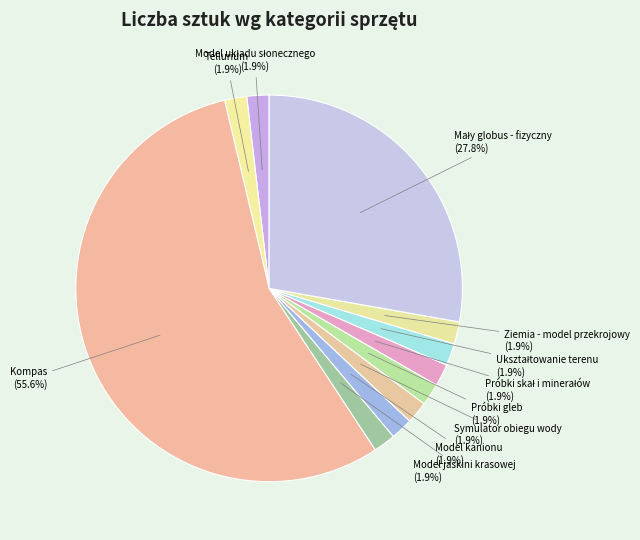

How many segments does this pie chart have?

11